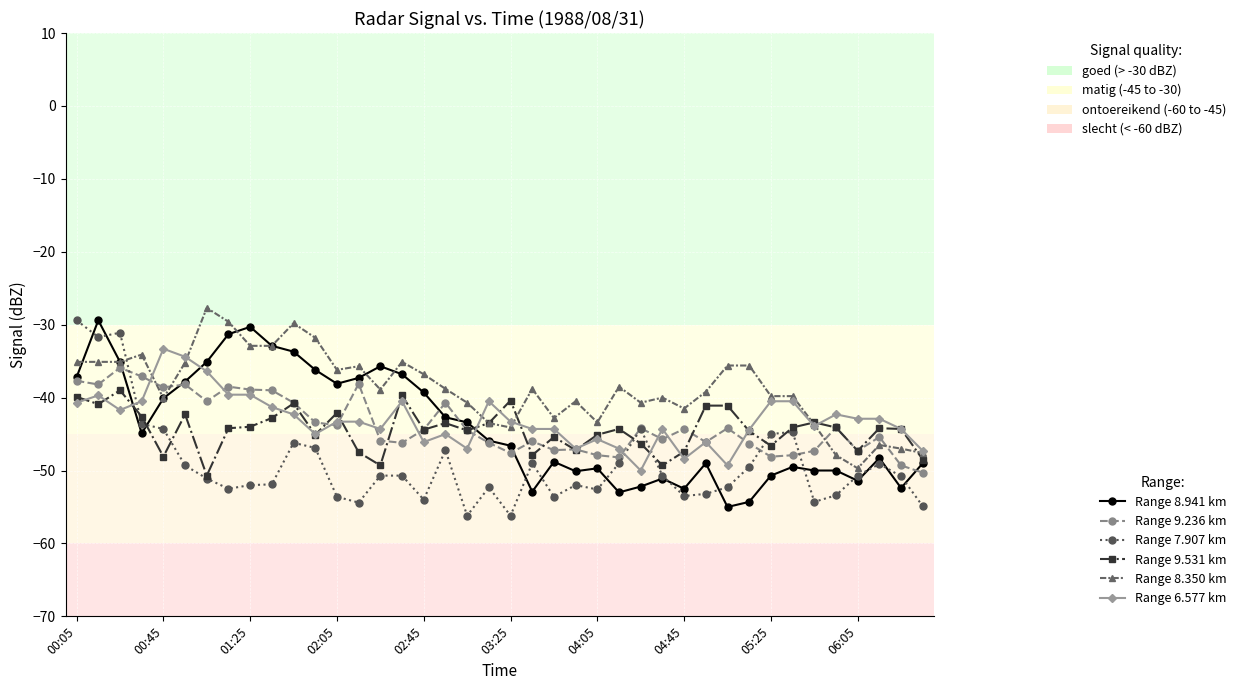

True or false: Range 6.577 km has more than 2 points higher than both neighbors.

True